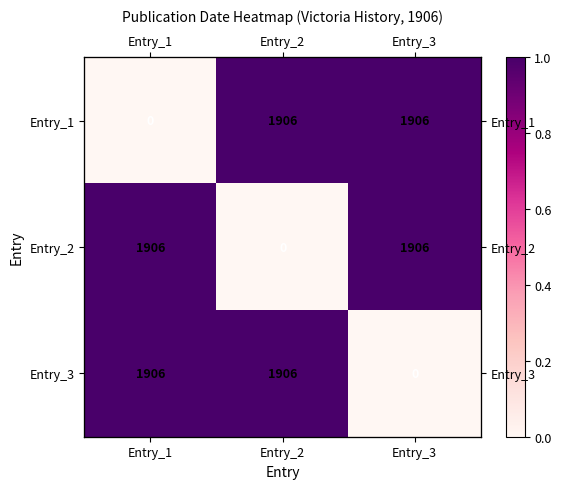

The value of Entry_1 at Entry_2 is 2. True or false?

False